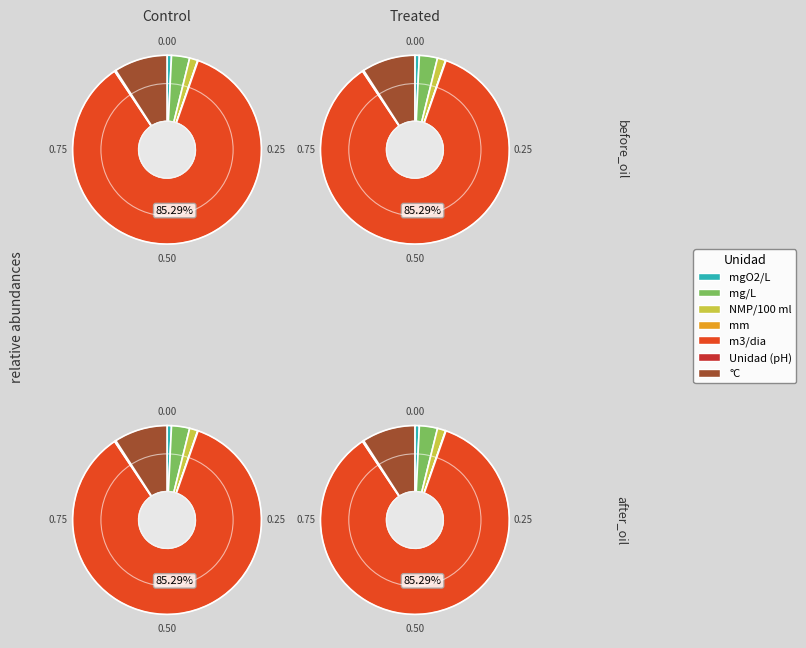

What is the largest slice in the pie chart?

m3/dia